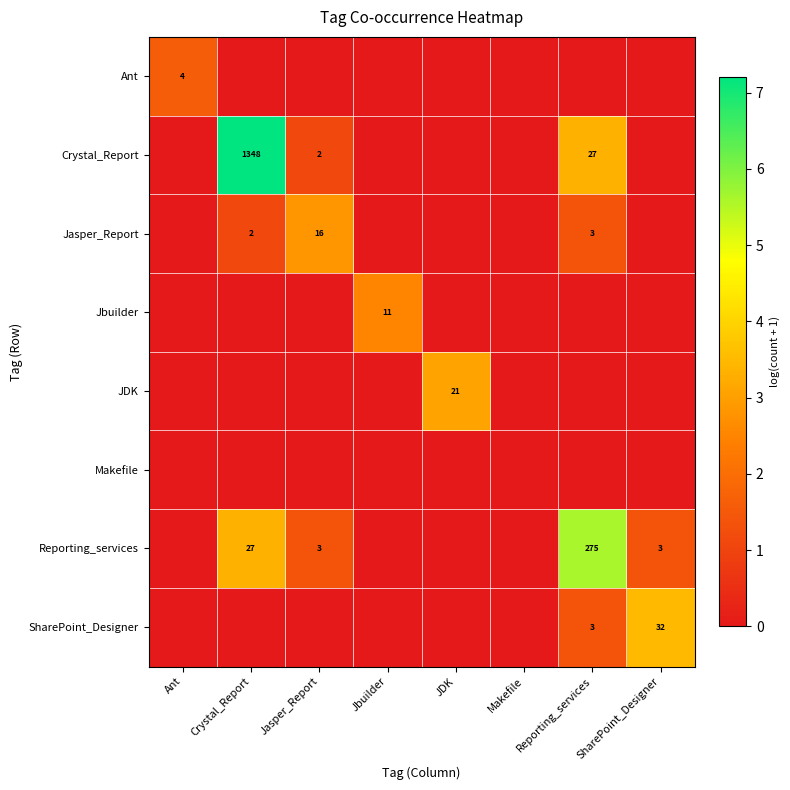

Is it true that JDK equals 7 at JDK?

False